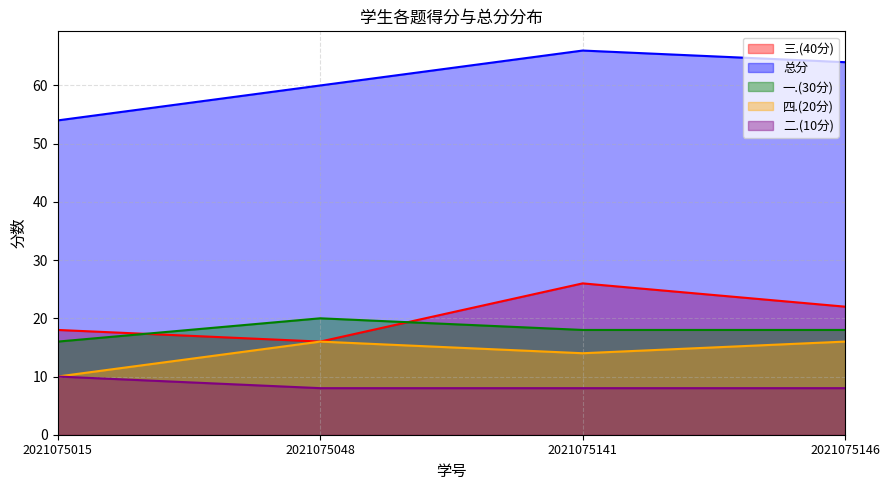

What is the maximum value shown in the chart?

66